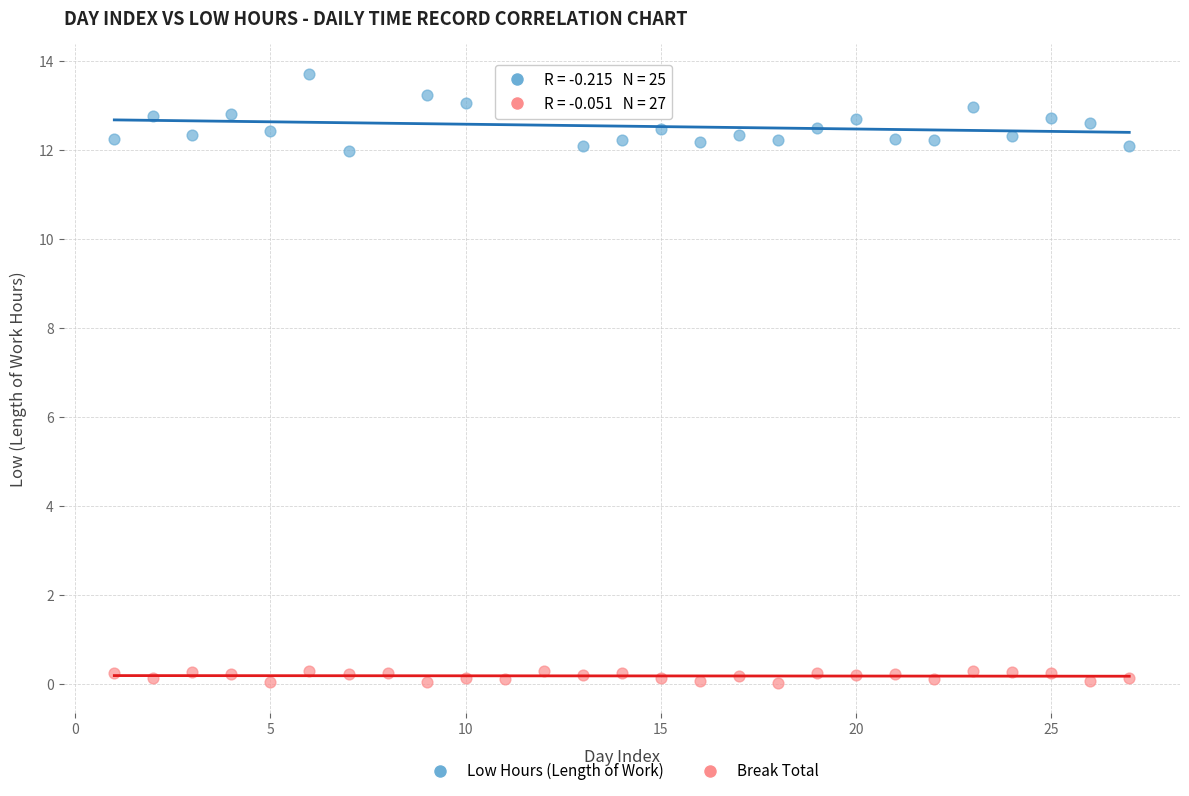

Which series reaches the maximum Y coordinate?

Low Hours (Length of Work)